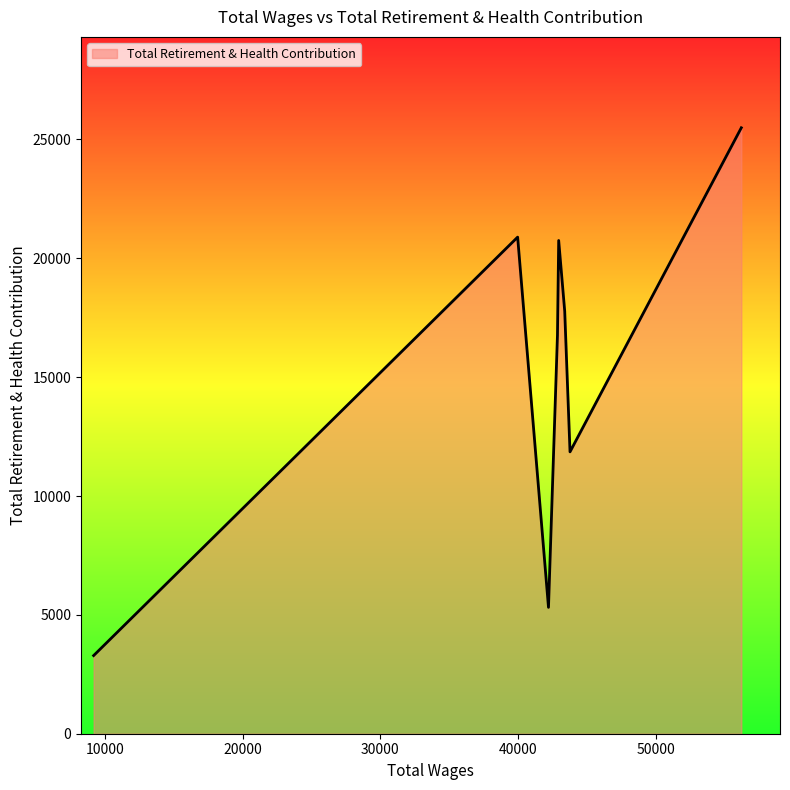

True or false: there are more than 1 points higher than both neighbors.

True